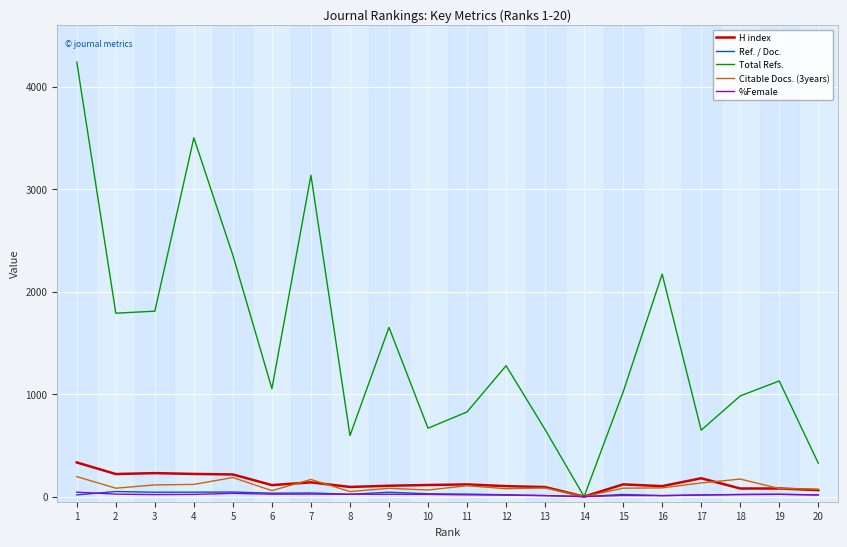

The value of Citable Docs. (3years) at 18 is 171.0. True or false?

True